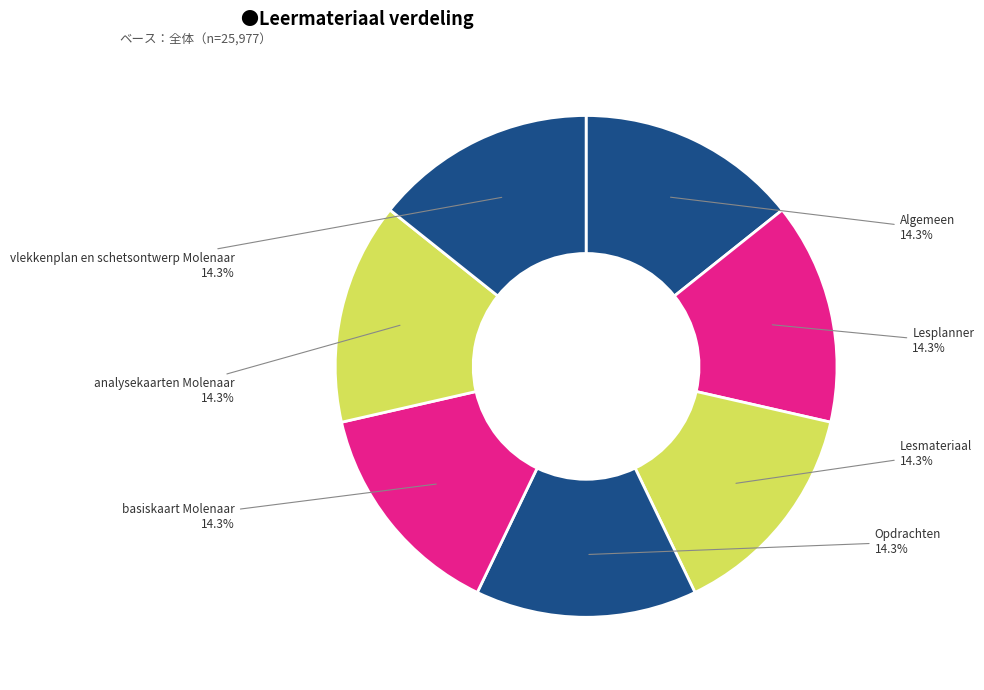

Count the number of slices in the pie.

7